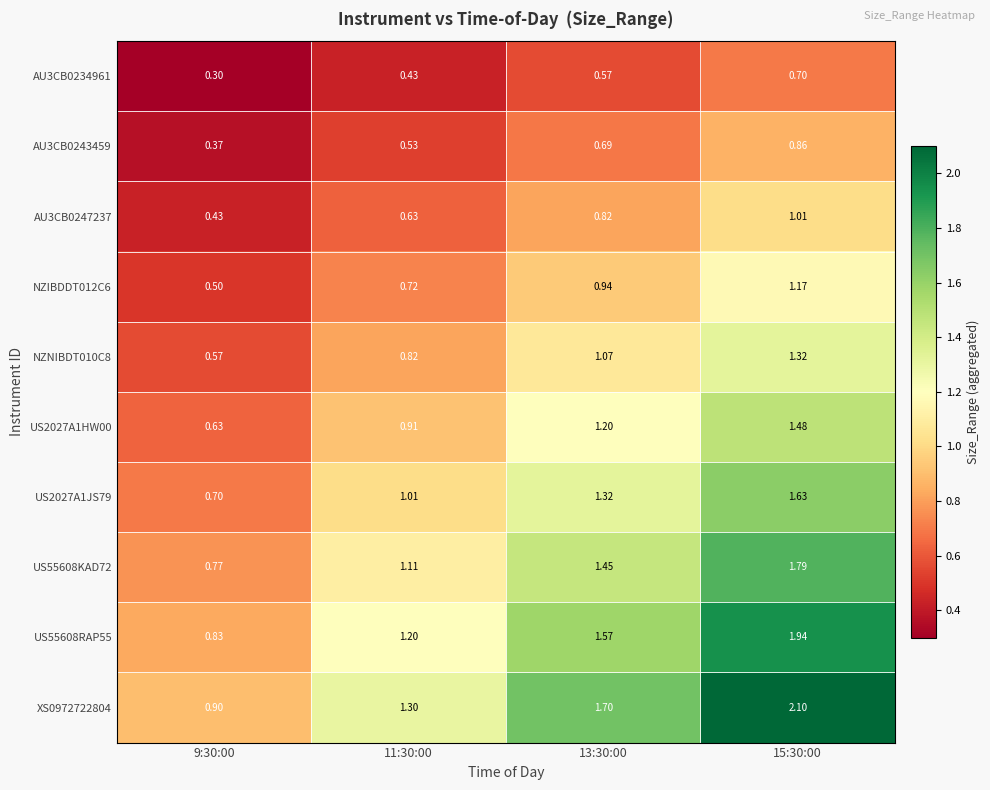

Count the number of data series in this chart.

10